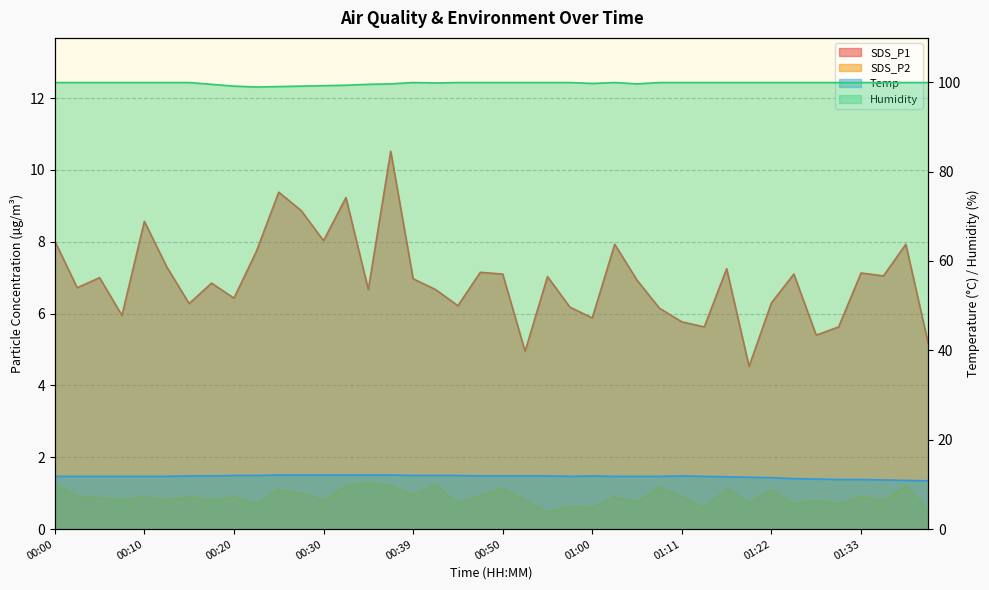

What is the value of the SDS_P1 point at the 33rd from the left?

6.3